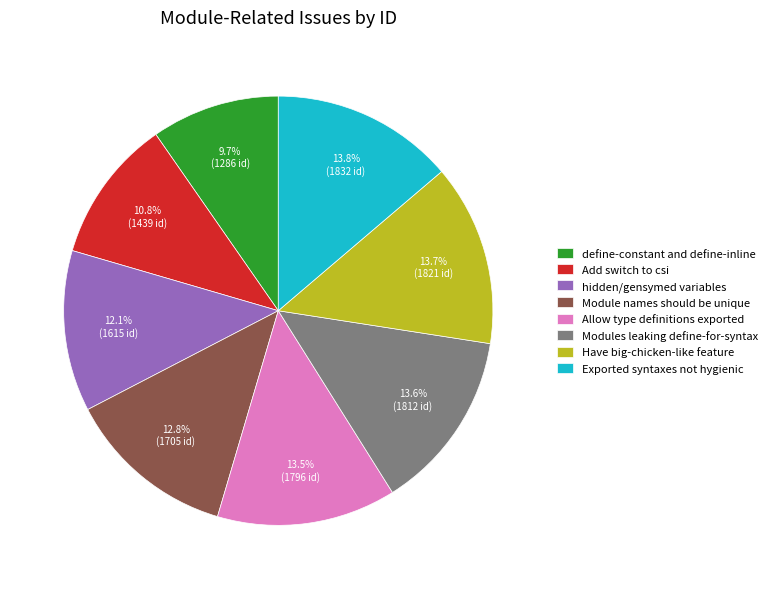

How many slices are in this pie chart?

8